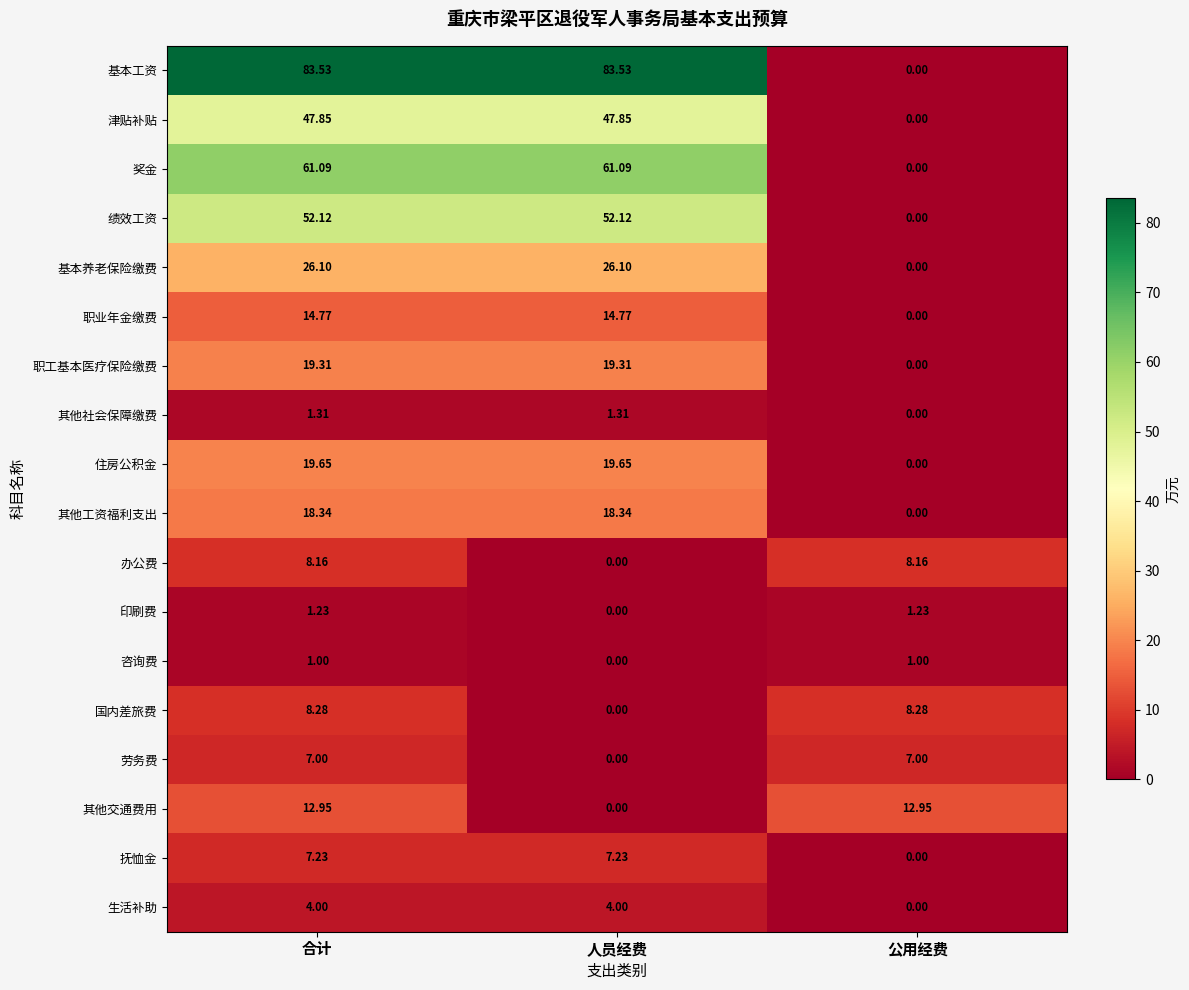

Where is 其他社会保障缴费 nearest to the value 0?

公用经费